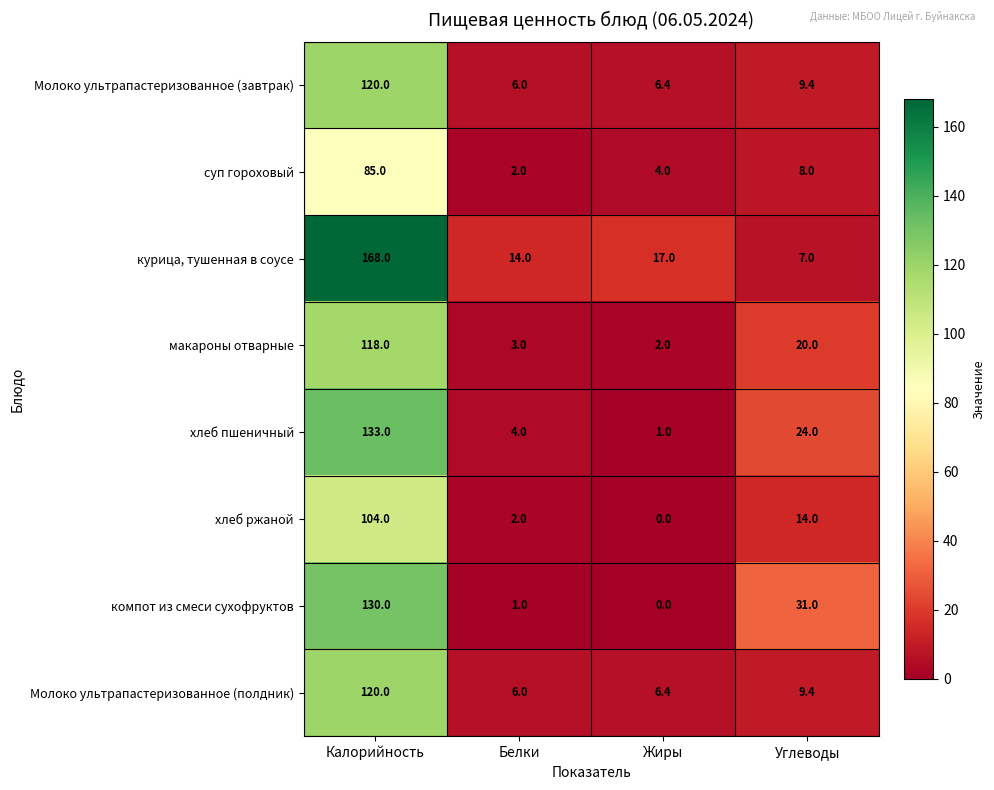

How many series are shown in this chart?

8